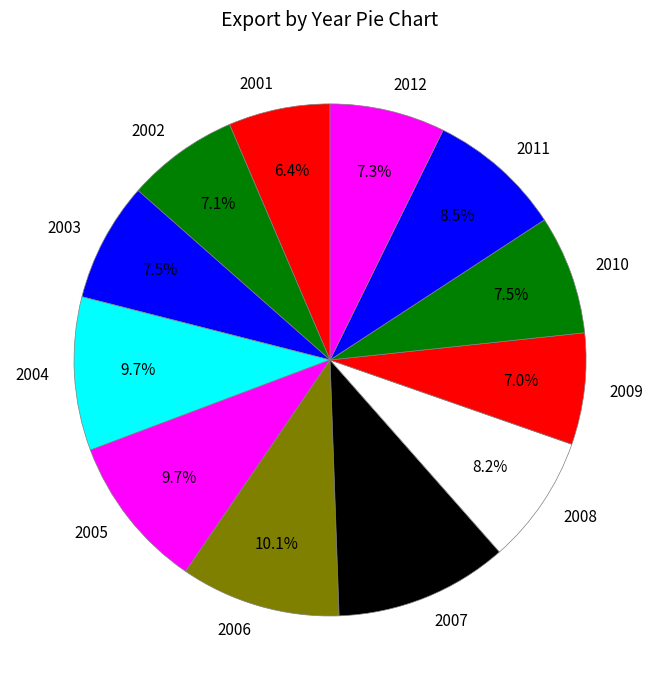

To the nearest percent, what is the difference between the largest and smallest slice percentages?

5%